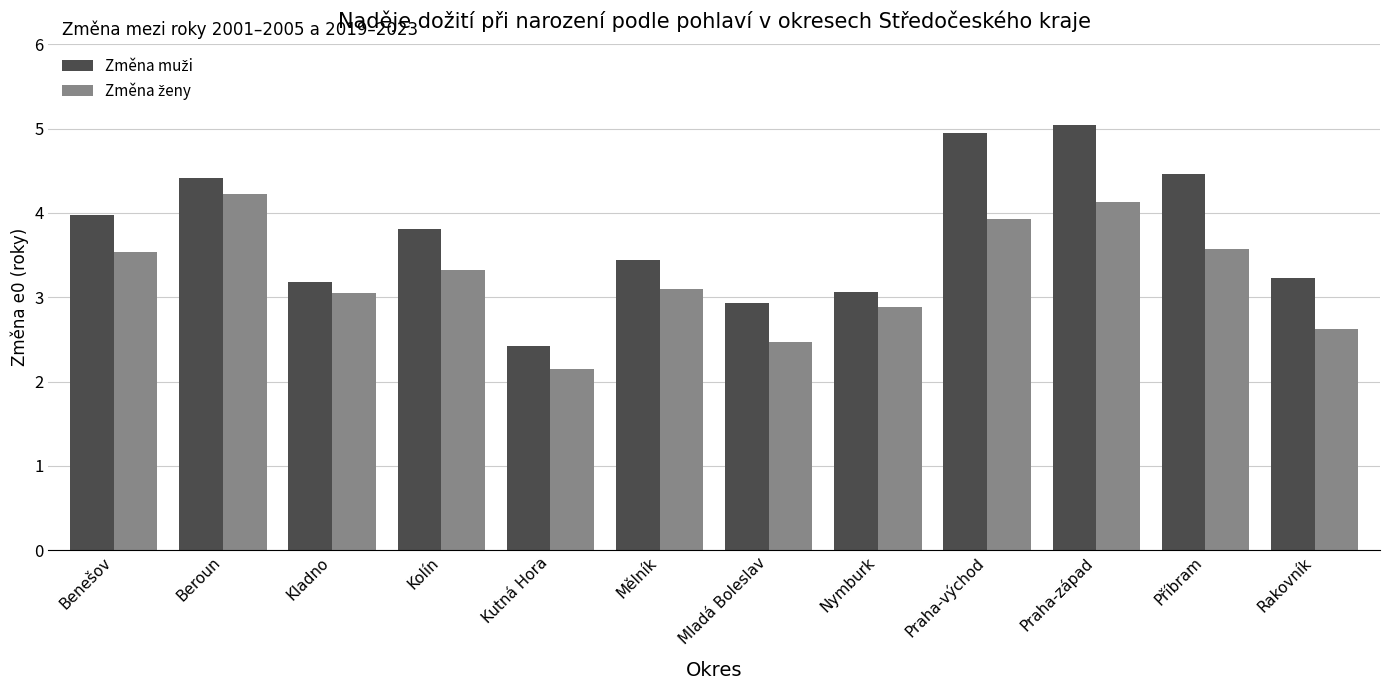

What is the minimum value shown in the chart?

2.1